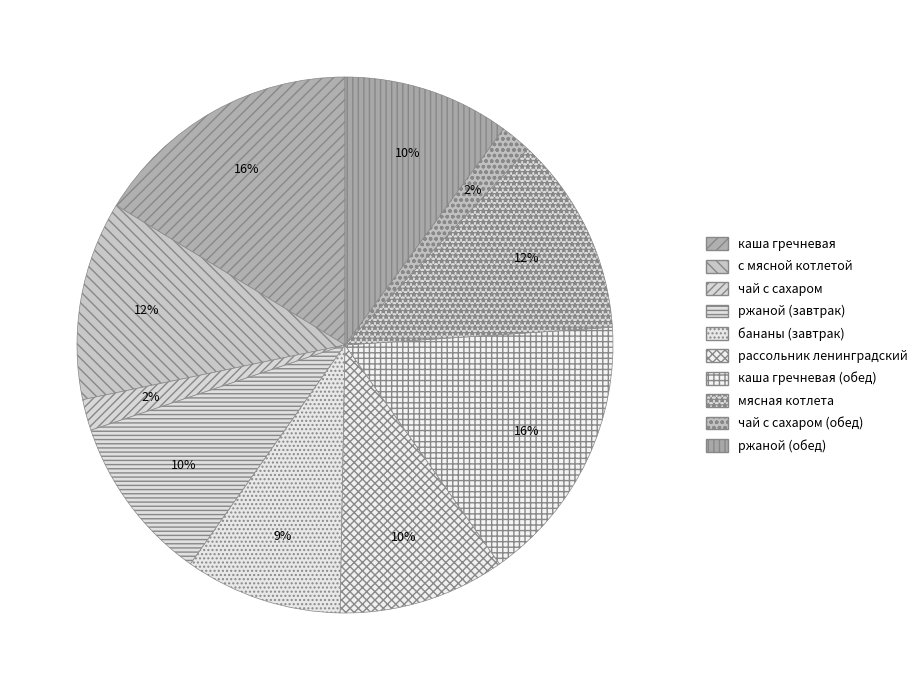

Which slice is the smallest?

чай с сахаром